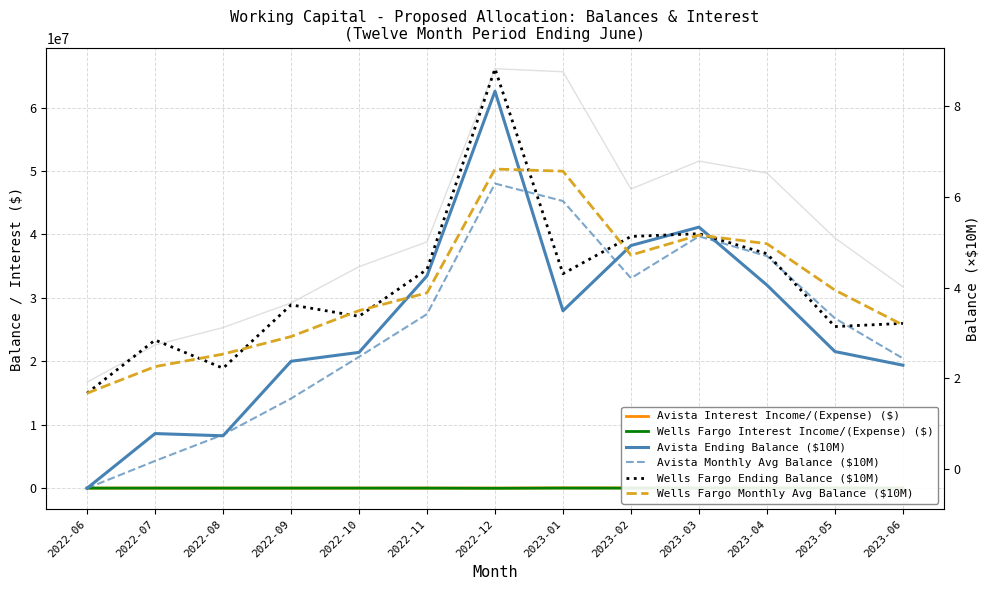

Rank the series at 2022-08 from lowest to highest value.

Wells Fargo Interest Income/(Expense) ($), Avista Ending Balance ($10M), Avista Monthly Avg Balance ($10M), Wells Fargo Ending Balance ($10M), Wells Fargo Monthly Avg Balance ($10M), Avista Interest Income/(Expense) ($)